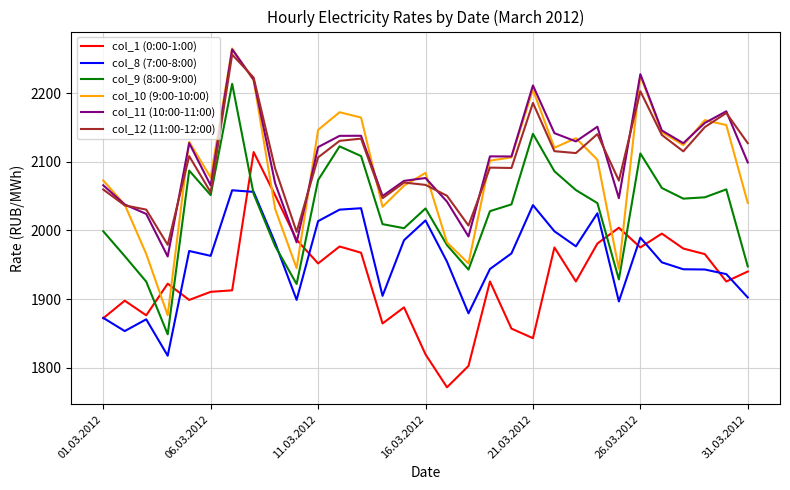

What is the maximum value shown in the chart?

2265.0